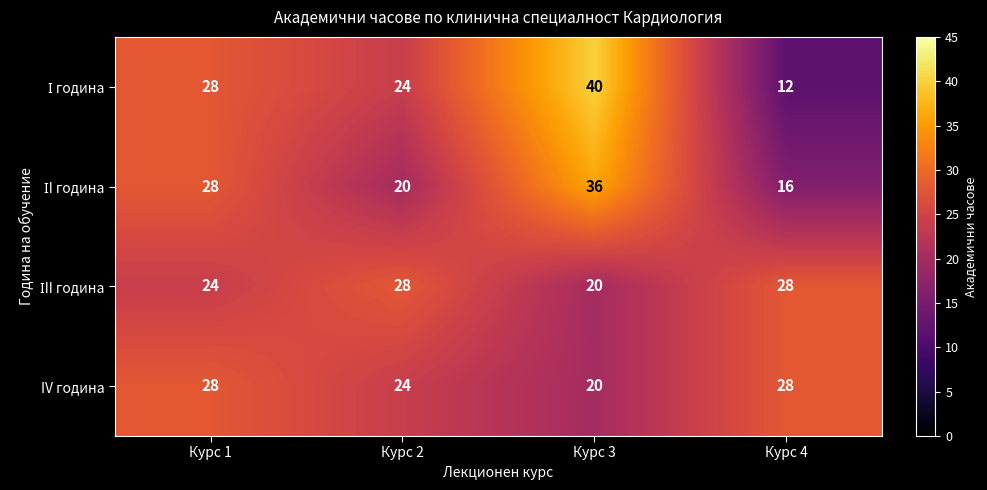

What is the average value of the IV година series?

25